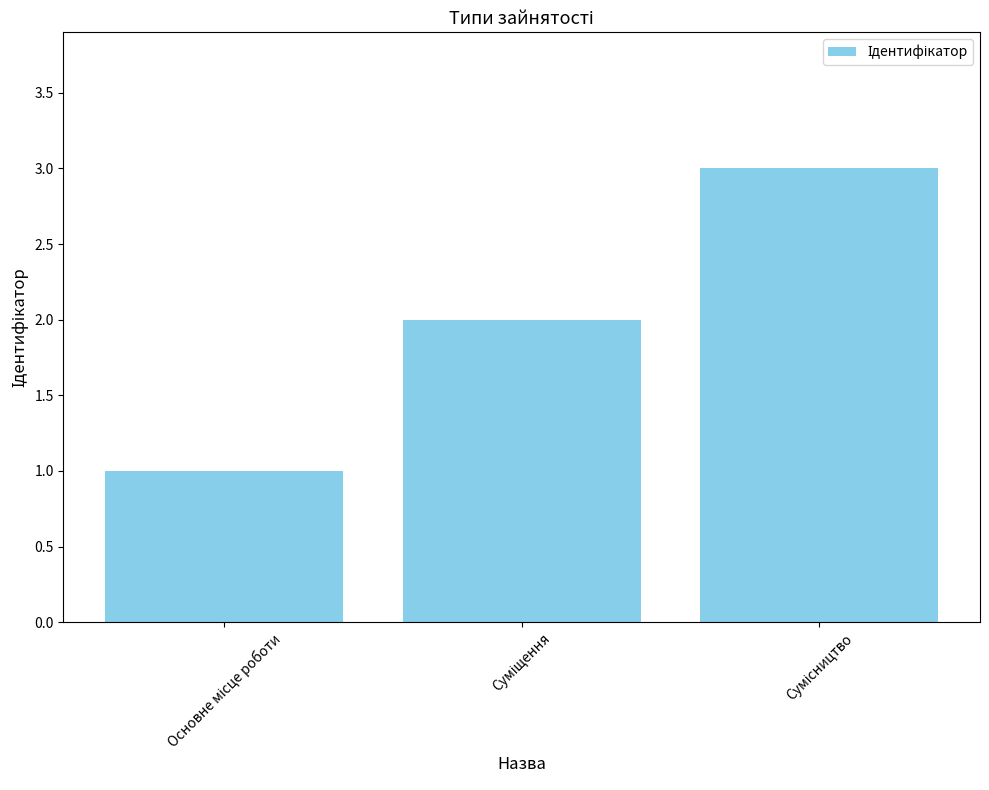

What is the greatest value displayed?

3